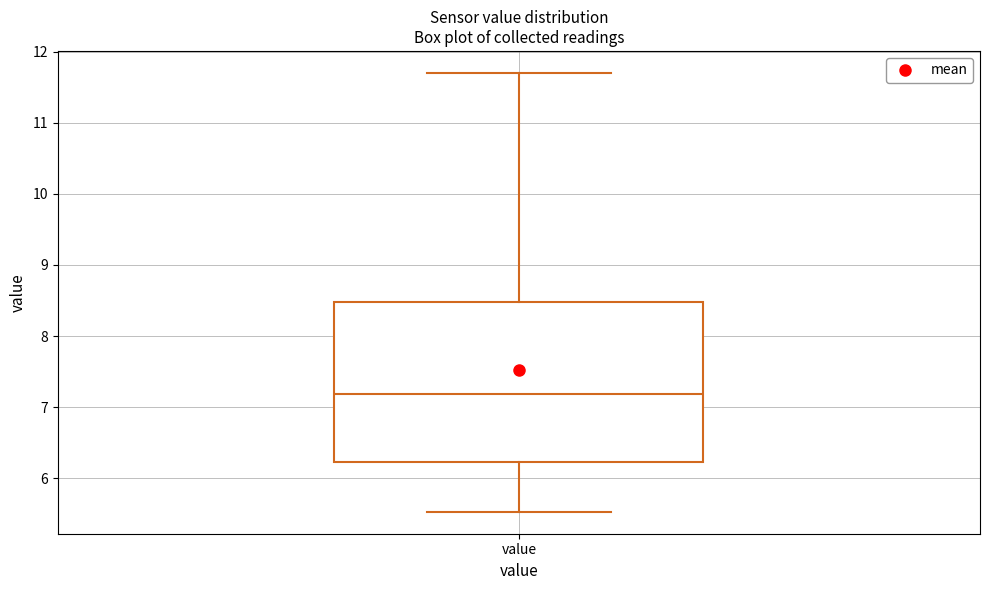

Where is the upper edge of the box for value on the y-axis? The values are not printed on the chart, so give them approximately, as read against the axis.

8.5